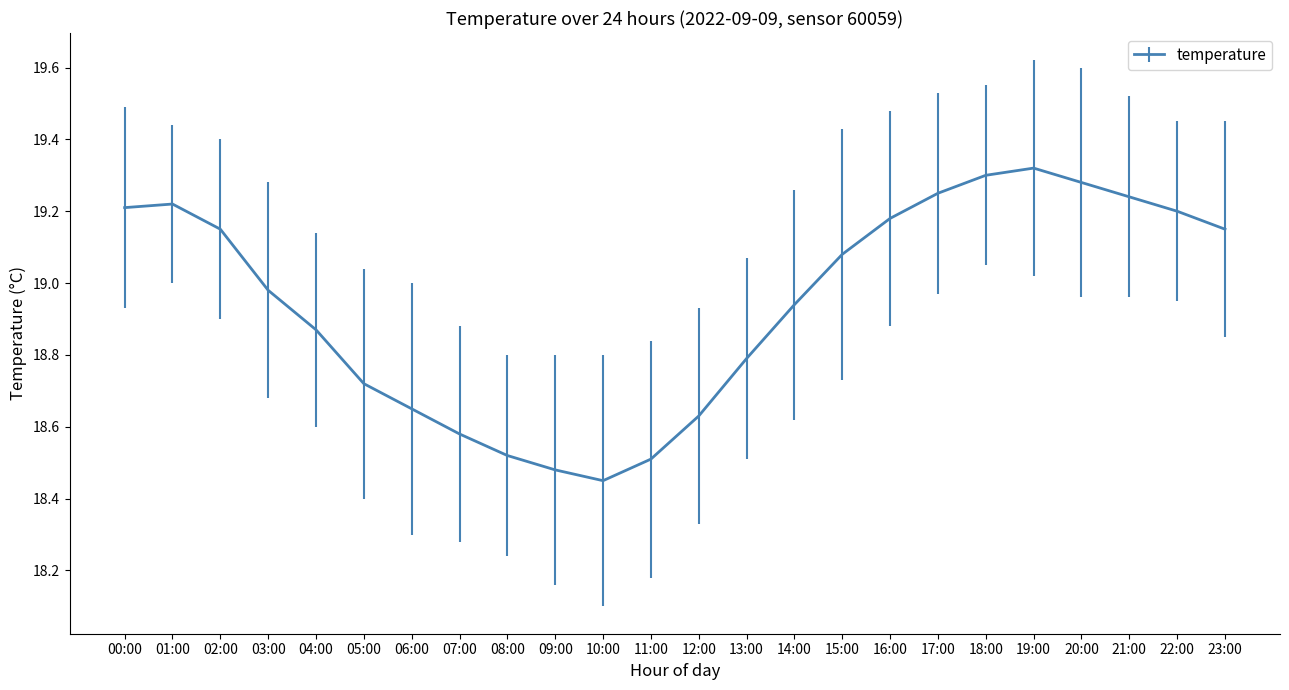

Is it true that the value at 17:00 is 10.8?

False